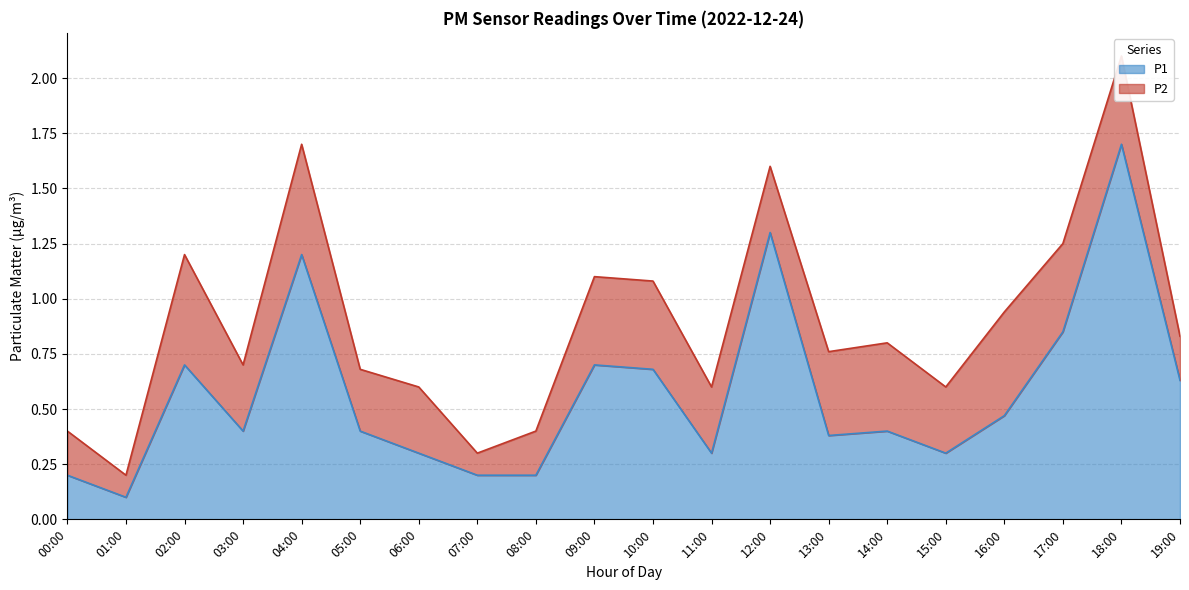

How many categories are shown in the chart?

20